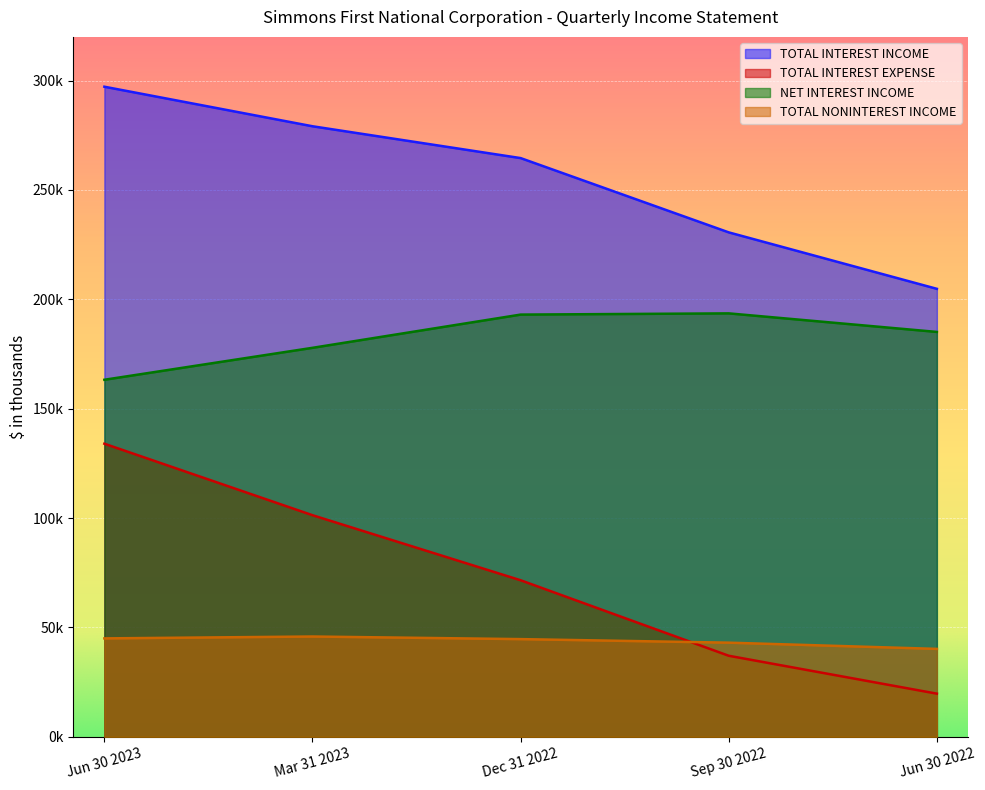

The value of TOTAL NONINTEREST INCOME at Sep 30 2022 is 23911. True or false?

False